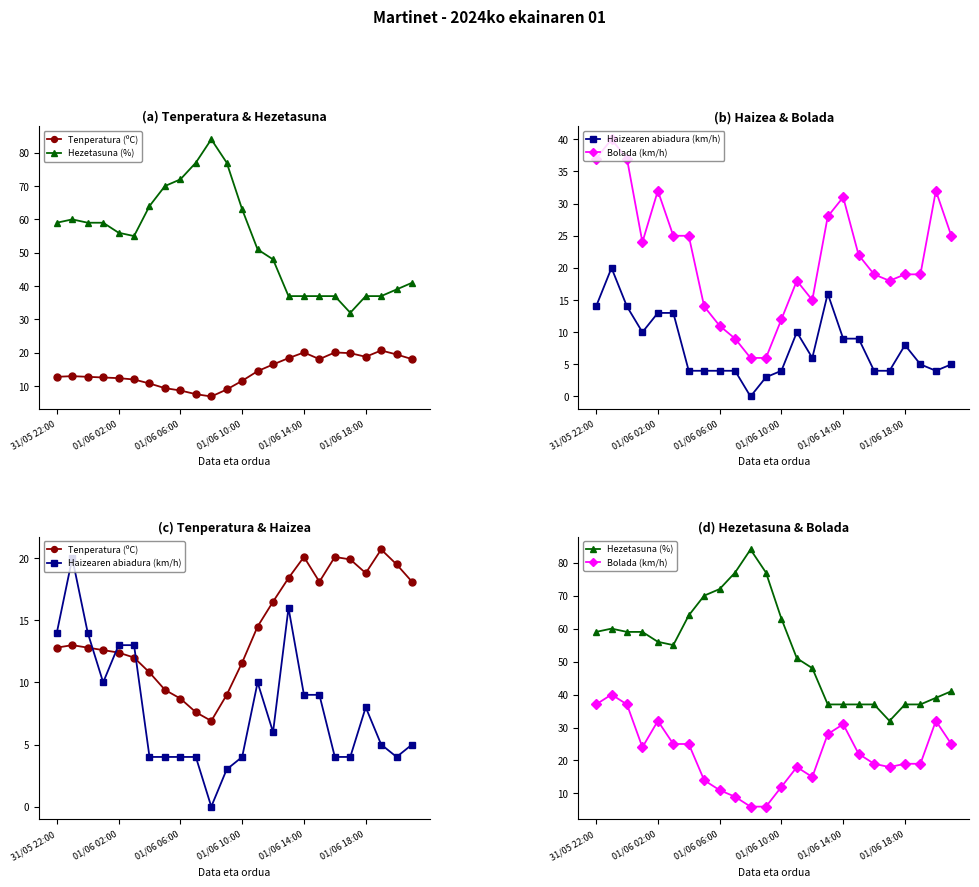

Reading left to right, list all the values displayed in this chart.

Tenperatura (ºC): 12.8	13.0	12.8	12.6	12.4	12.0	10.8	9.4	8.7	7.6	6.9	9.0	11.6	14.5	16.5	18.4	20.1	18.1	20.1	19.9	18.8	20.7	19.5	18.1
Hezetasuna (%): 59.0	60.0	59.0	59.0	56.0	55.0	64.0	70.0	72.0	77.0	84.0	77.0	63.0	51.0	48.0	37.0	37.0	37.0	37.0	32.0	37.0	37.0	39.0	41.0
Haizearen abiadura (km/h): 14.0	20.0	14.0	10.0	13.0	13.0	4.0	4.0	4.0	4.0	0.0	3.0	4.0	10.0	6.0	16.0	9.0	9.0	4.0	4.0	8.0	5.0	4.0	5.0
Bolada (km/h): 37.0	40.0	37.0	24.0	32.0	25.0	25.0	14.0	11.0	9.0	6.0	6.0	12.0	18.0	15.0	28.0	31.0	22.0	19.0	18.0	19.0	19.0	32.0	25.0